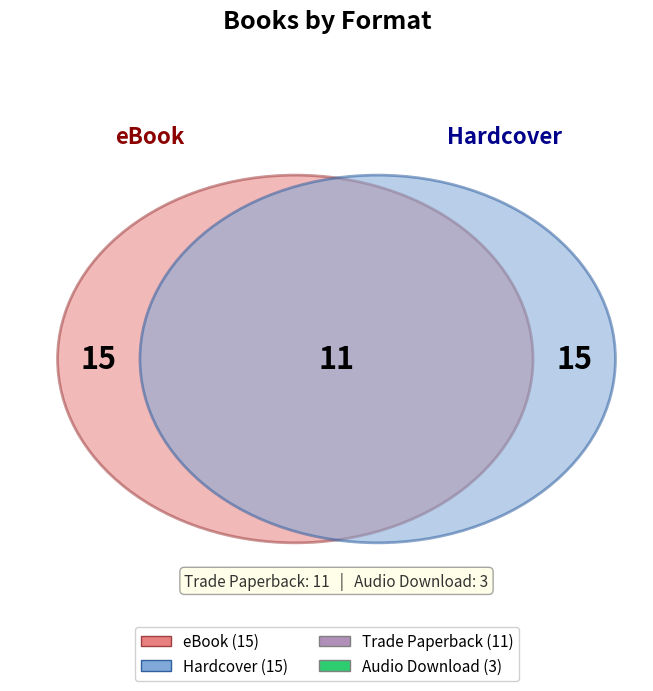

Which slice is the largest?

eBook